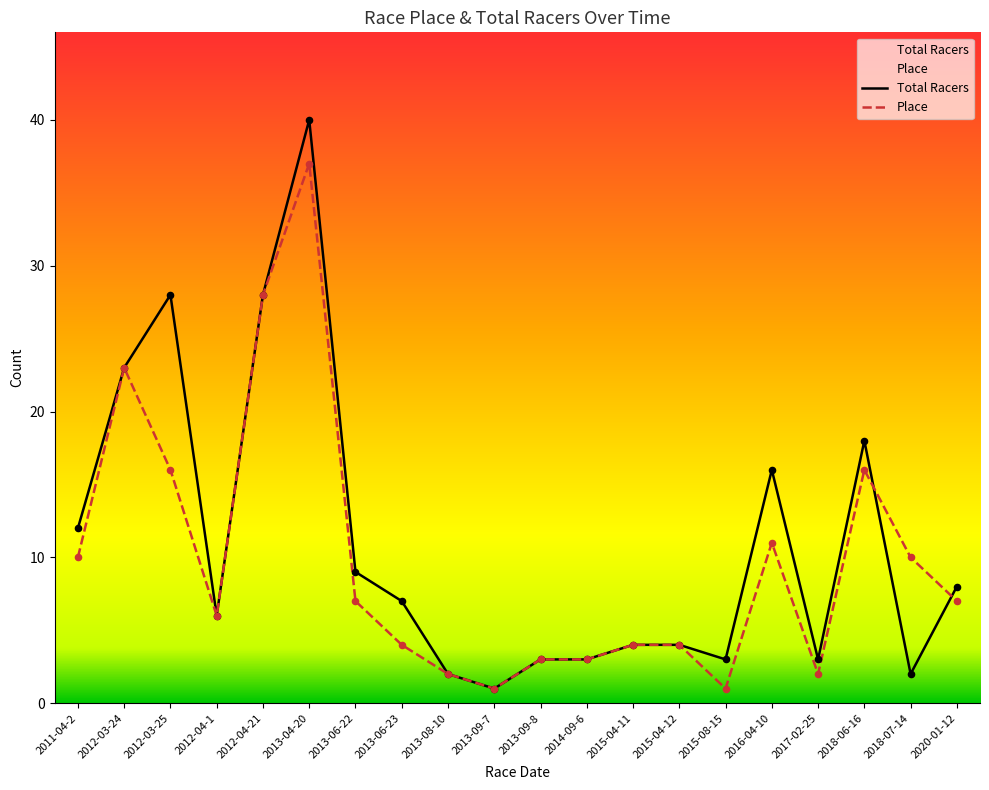

Which series contains the lowest Y value?

Total Racers